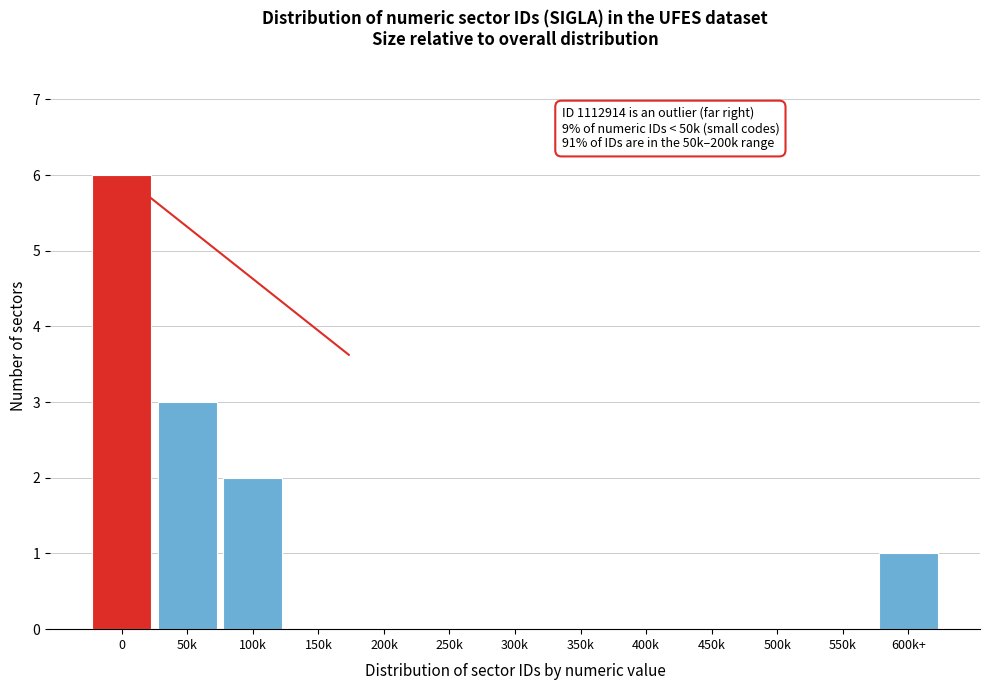

Reading left to right, transcribe all the data shown in this chart.

0=6	50k=3	100k=2	150k=0	200k=0	250k=0	300k=0	350k=0	400k=0	450k=0	500k=0	550k=0	600k+=1